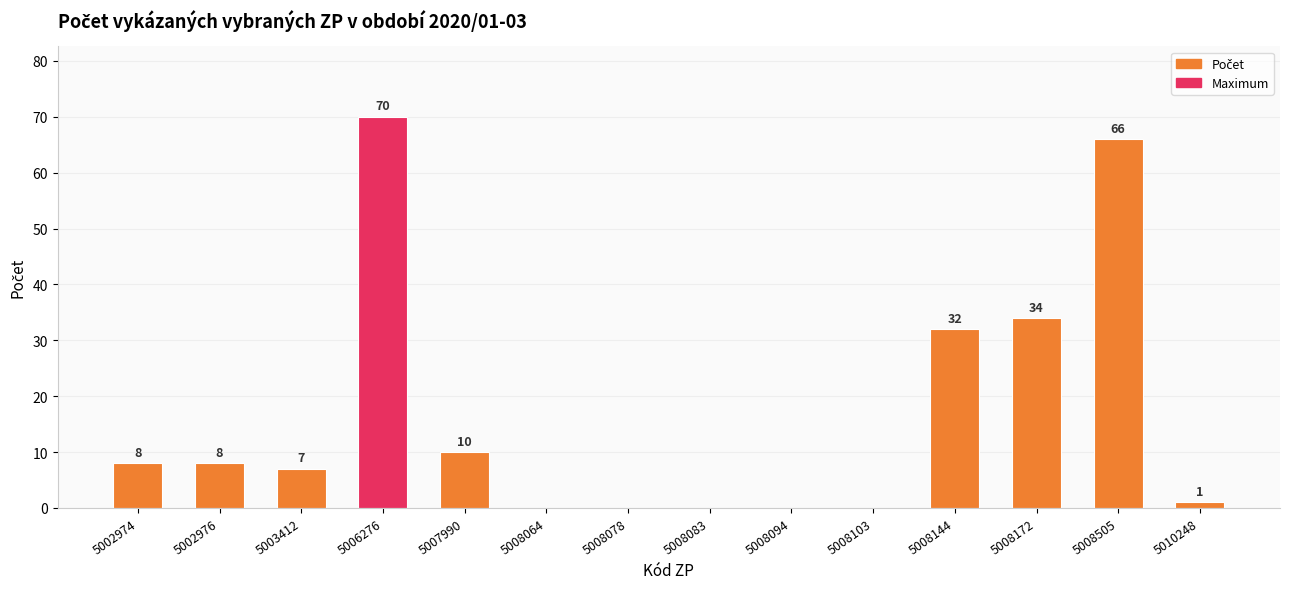

What is the sum of all values?

236